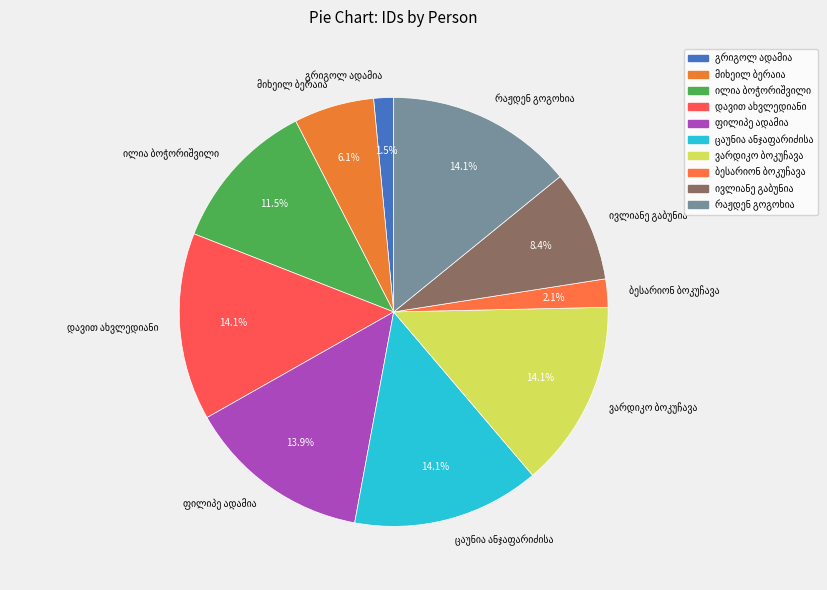

Does any single category account for the majority?

No